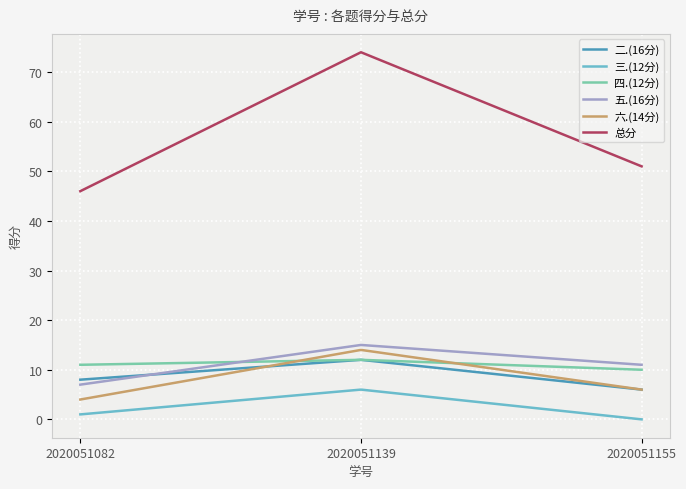

The 三.(12分) series shows 1 at 2020051082. True or false?

True